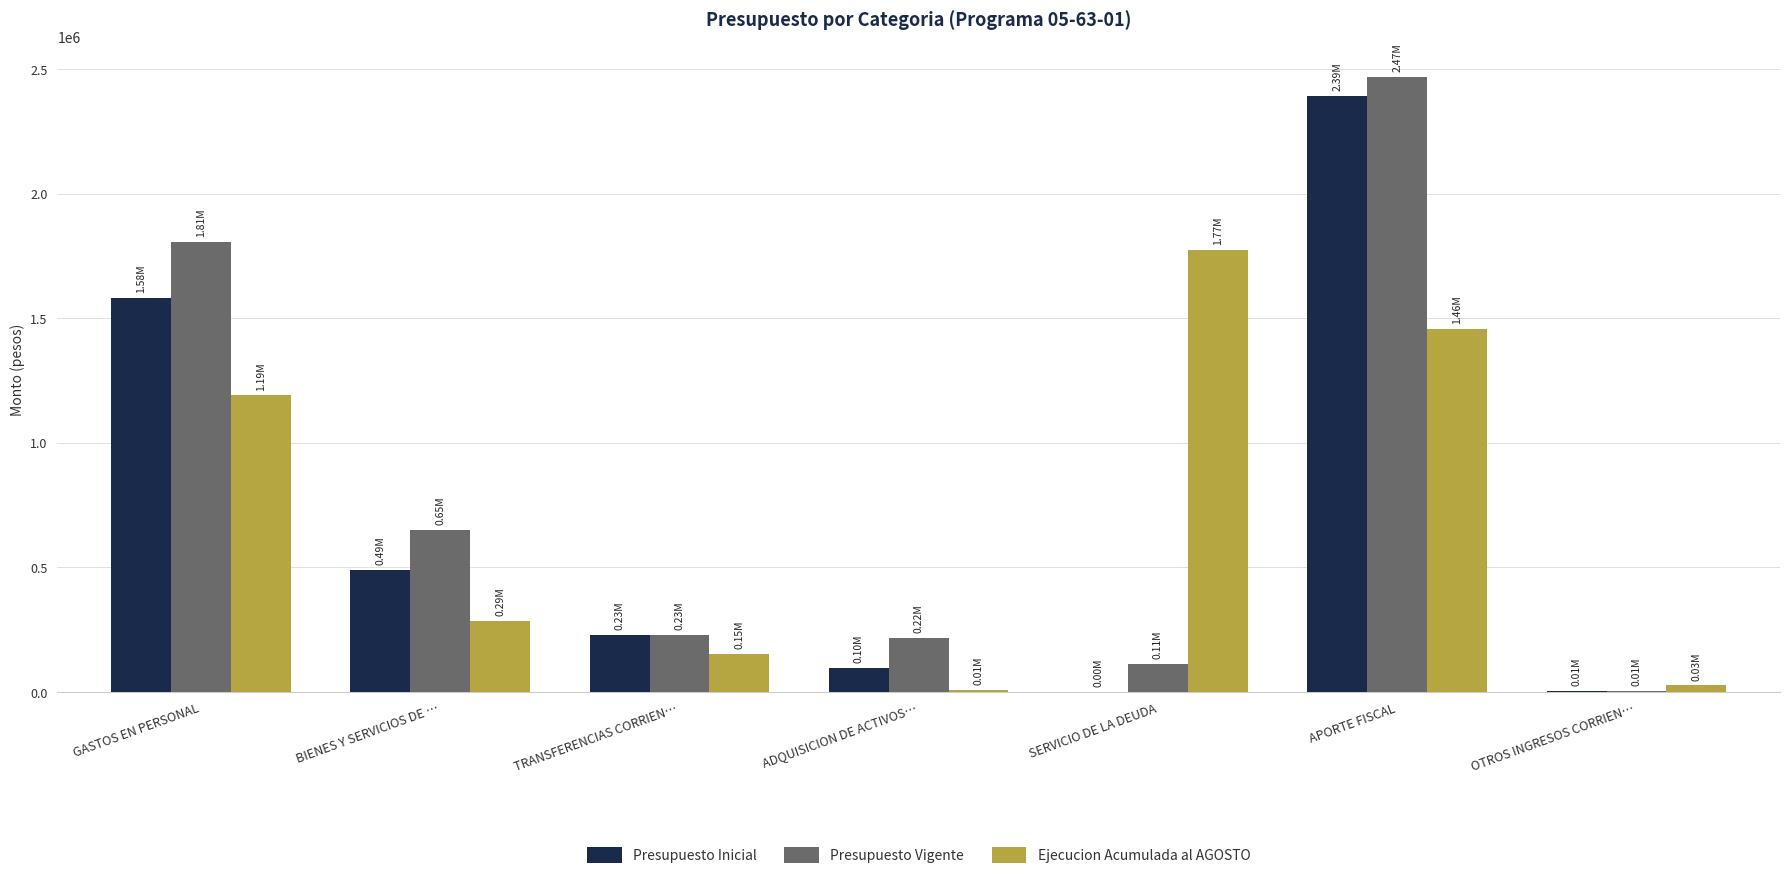

What is the average value of the Presupuesto Vigente series?

783922